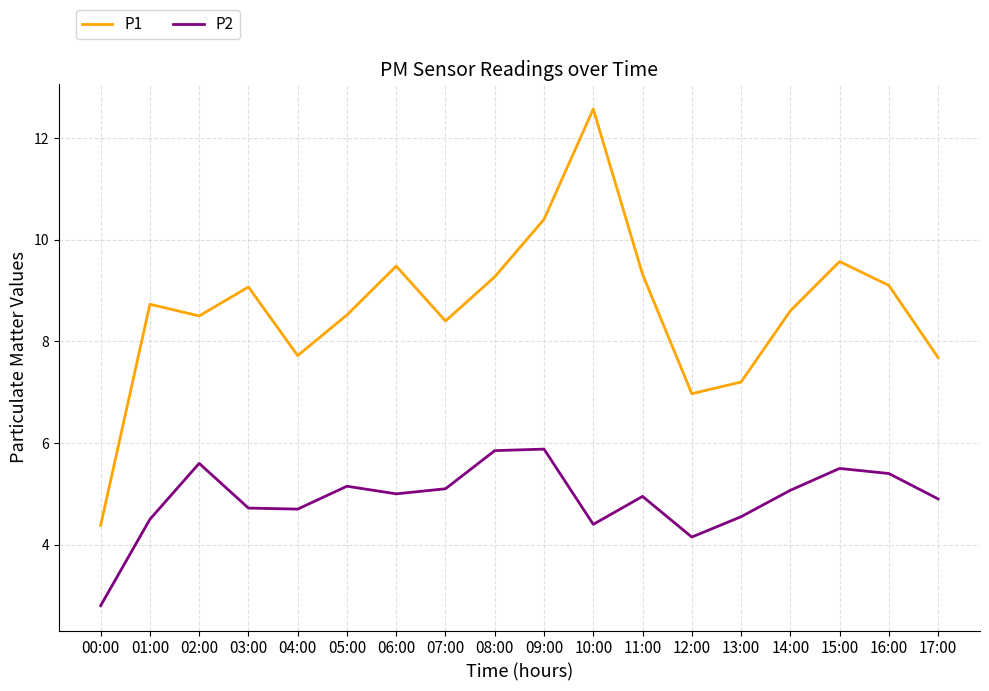

Which series has the largest total across all categories?

P1